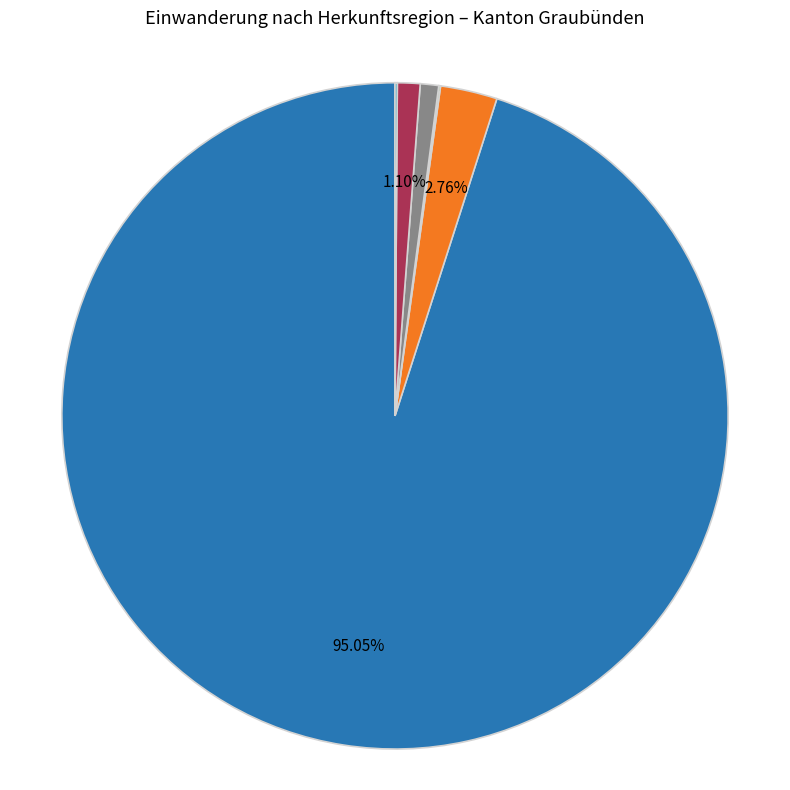

Is there any slice that represents more than half of the pie?

Yes